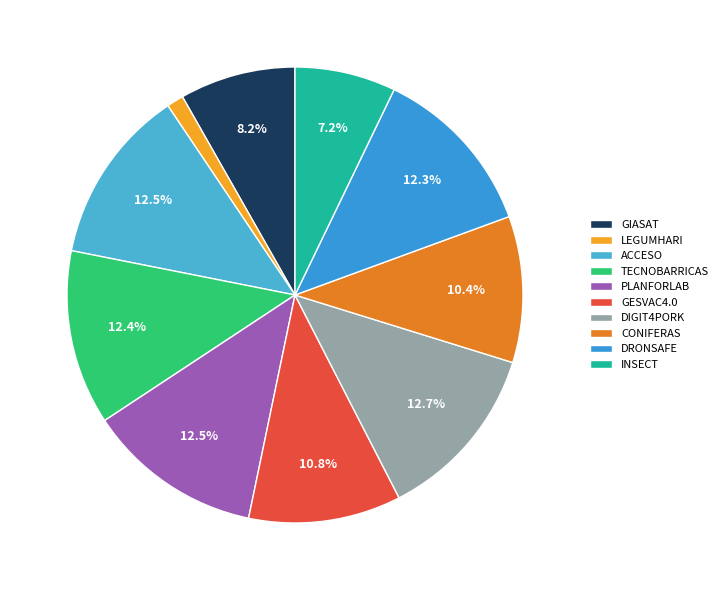

To the nearest percent, what is the average slice percentage?

10%